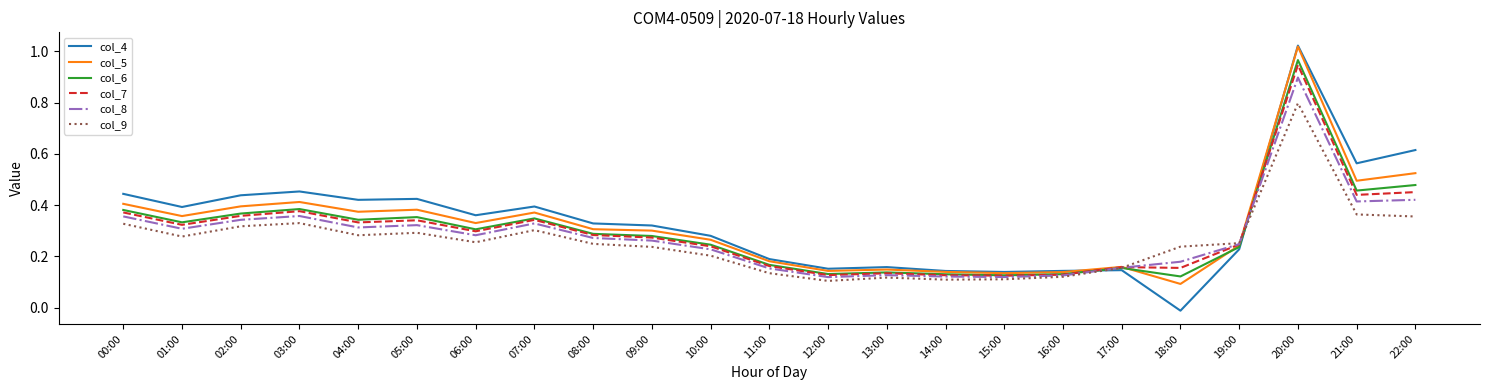

What is the total value across all series at 10:00?

1.5